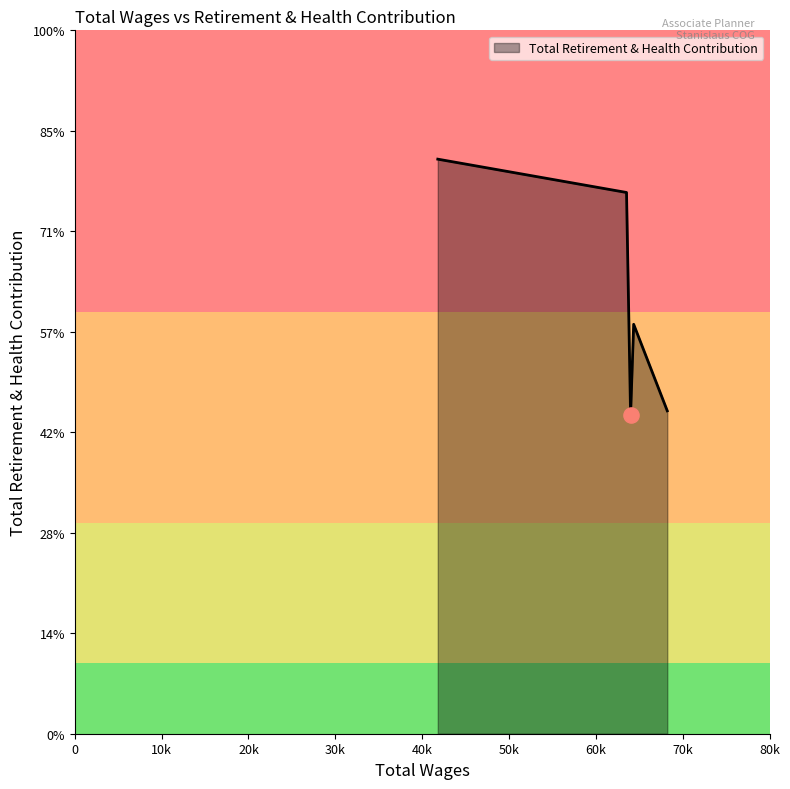

Is this an area chart (filled region under the line)?

Yes